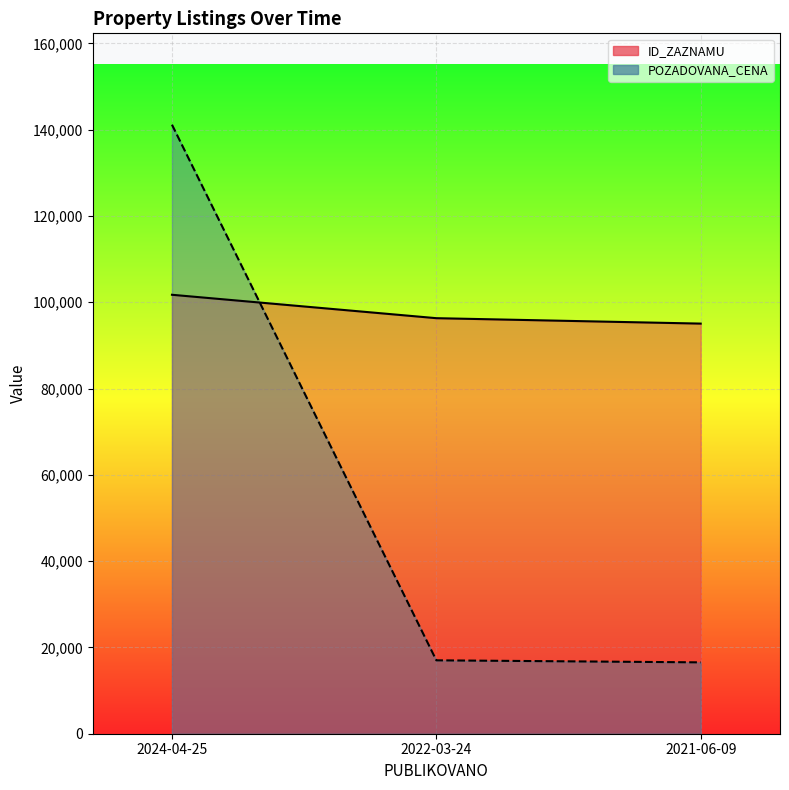

What is the sum of all POZADOVANA_CENA values?

174700